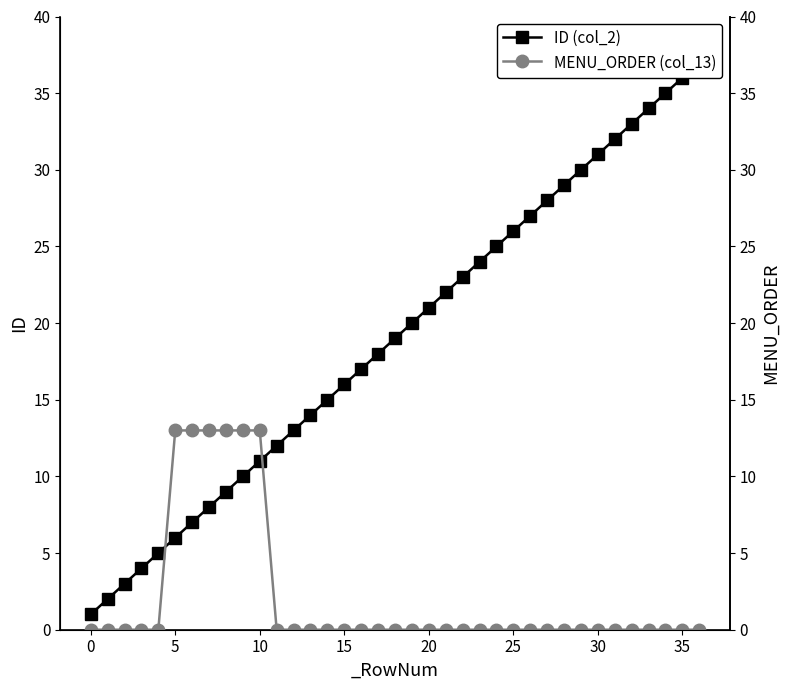

What is the difference between the highest and lowest values at 11?

12